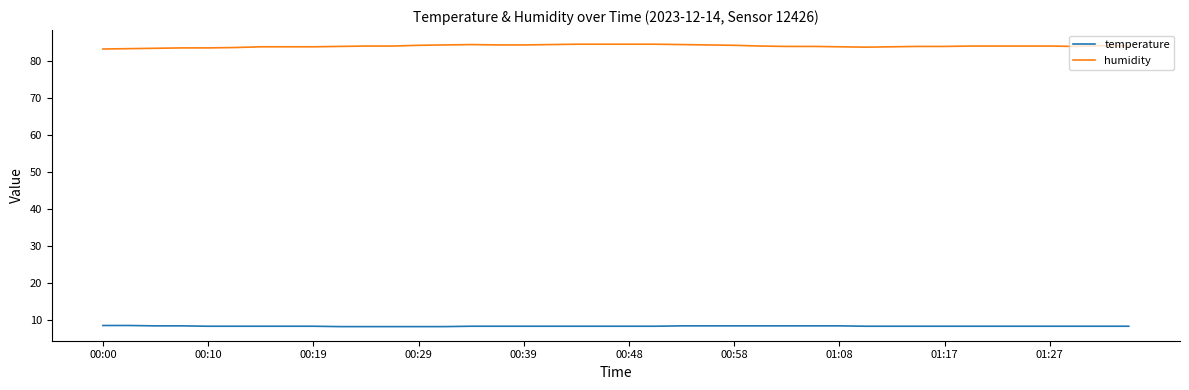

Rank the series by their maximum value, from highest to lowest.

humidity, temperature